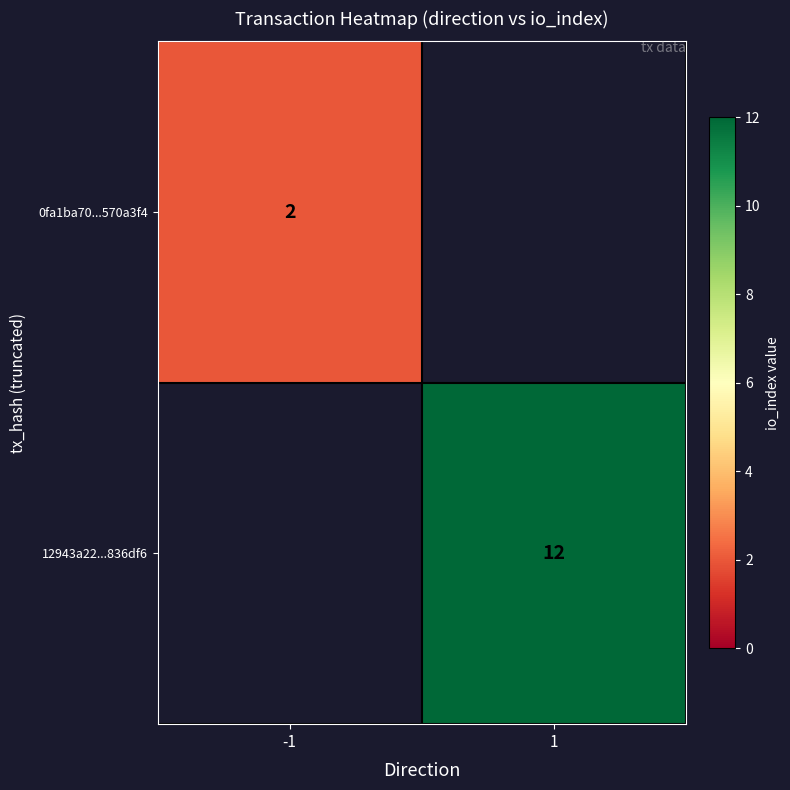

The value of 0fa1ba70...570a3f4 at -1 is 1. True or false?

False